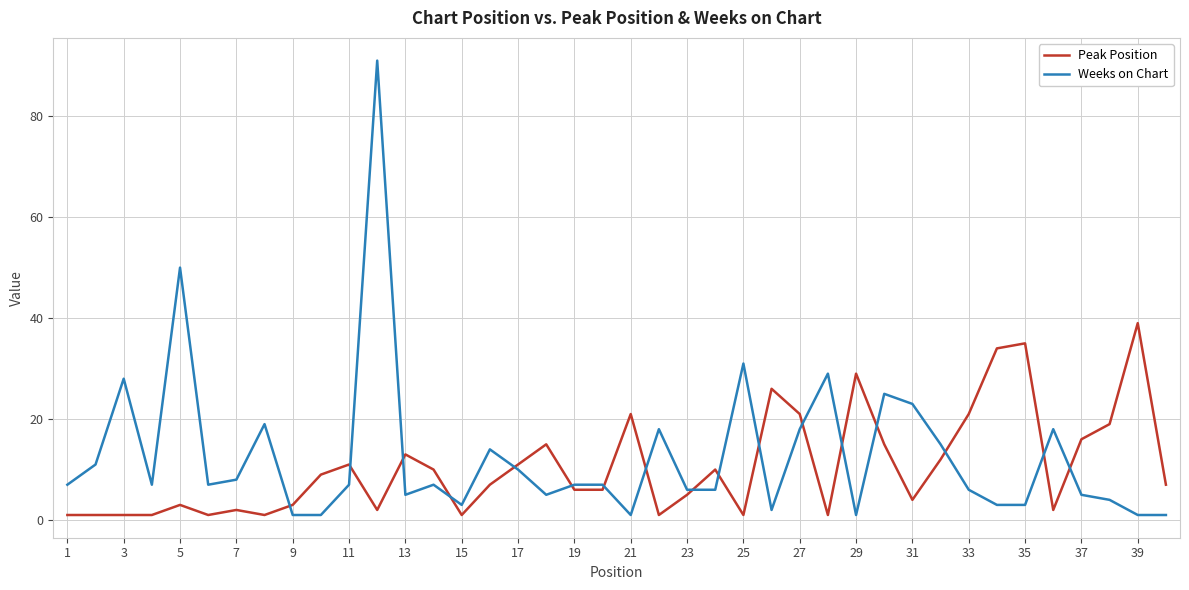

After their last crossing, which series has the higher values: Peak Position or Weeks on Chart?

Peak Position